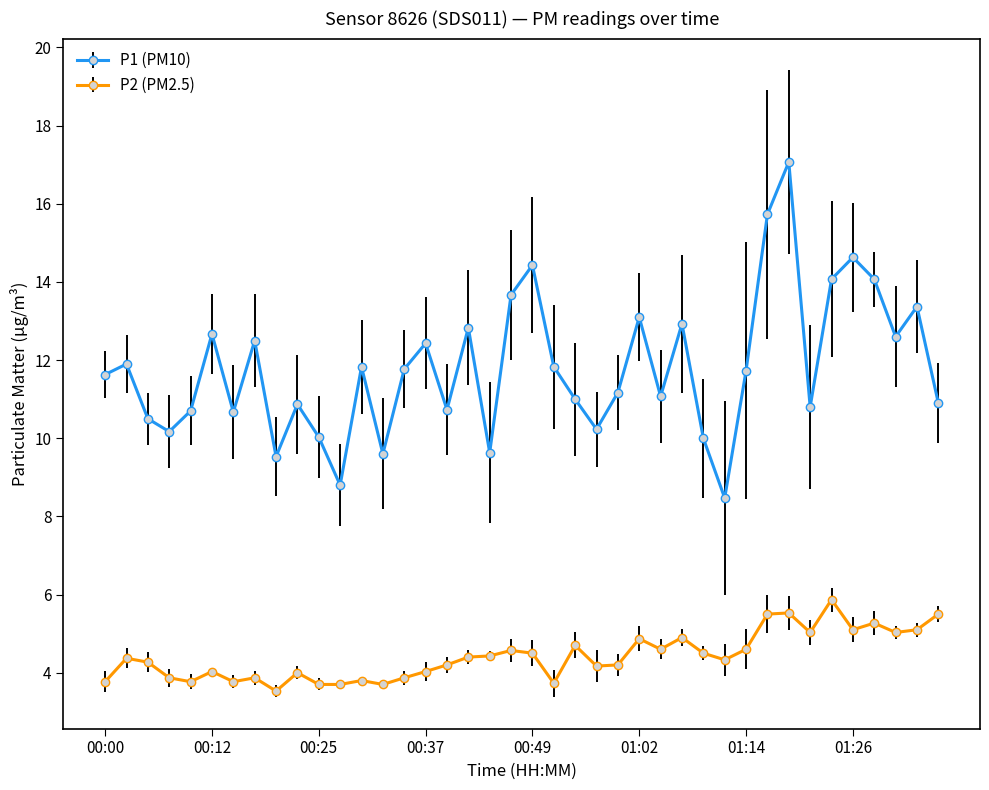

Which series has the widest spread of values?

P1 (PM10)